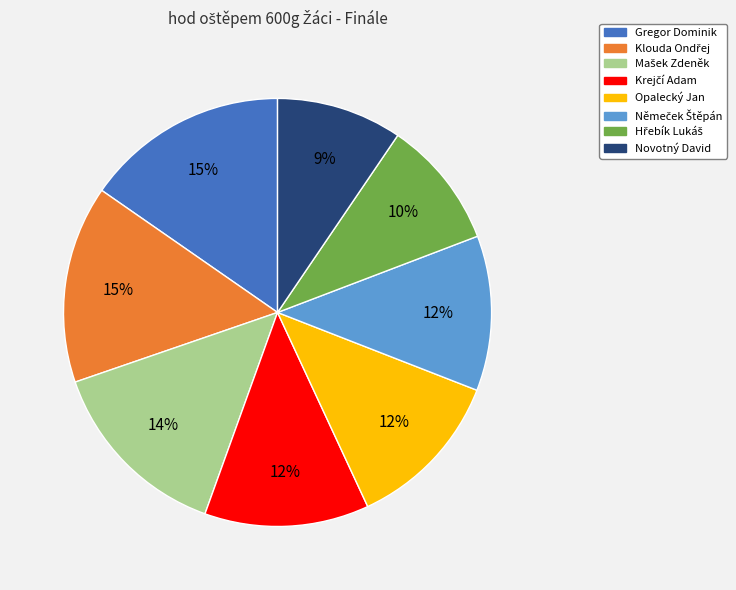

Is it true that Novotný David is 19% of the pie?

False